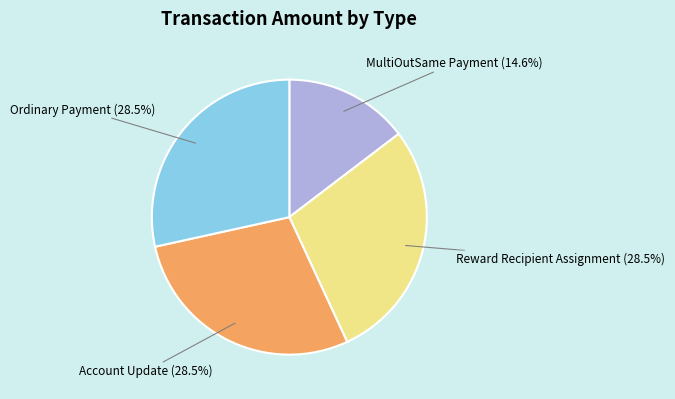

Is there a majority slice in this chart?

No